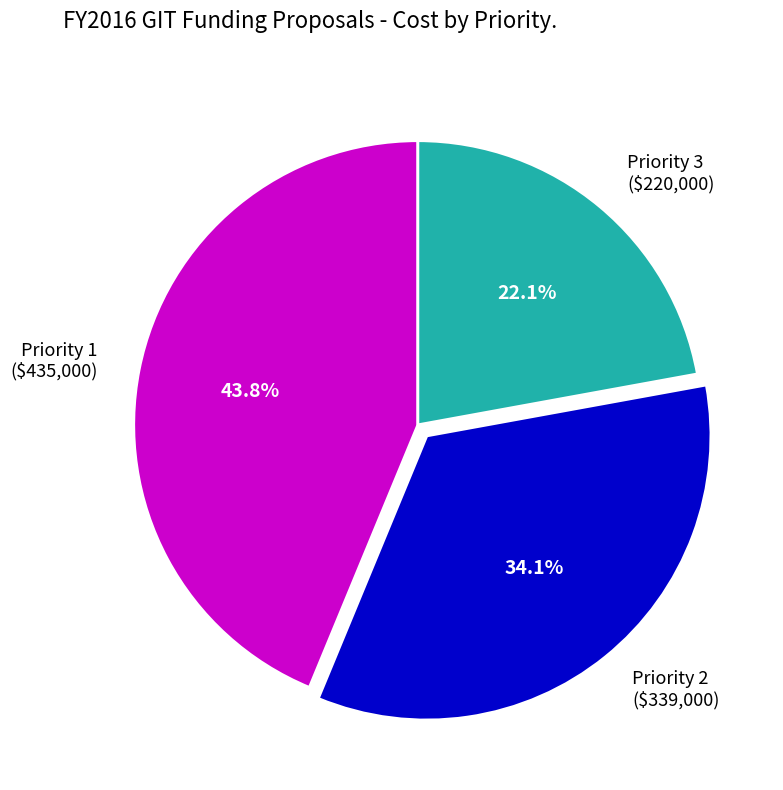

Is Priority 1 ($435,000) the majority of the pie?

No